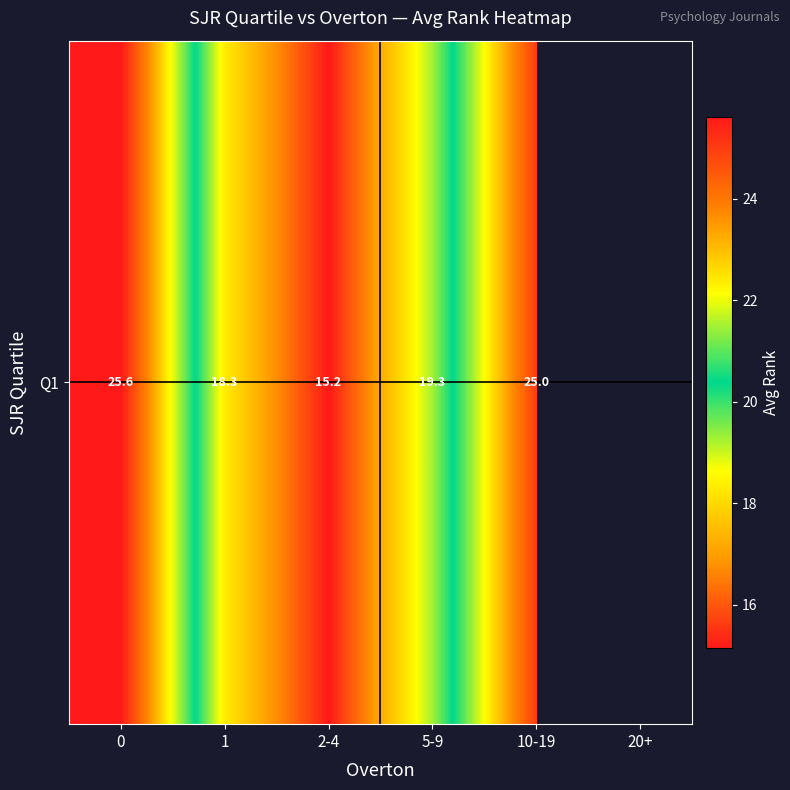

Where is the data nearest to the value 20?

5-9